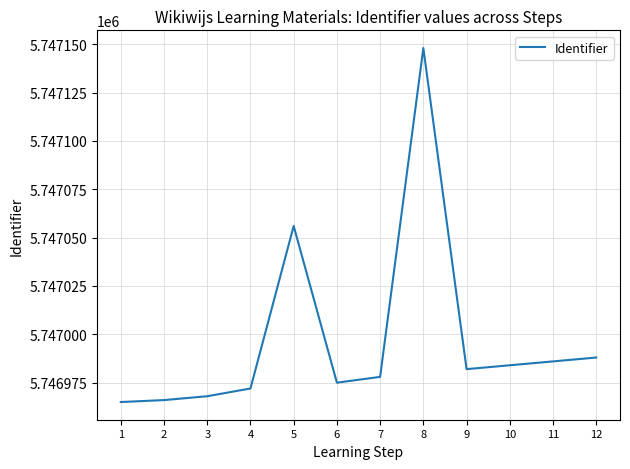

How many categories are shown in the chart?

12